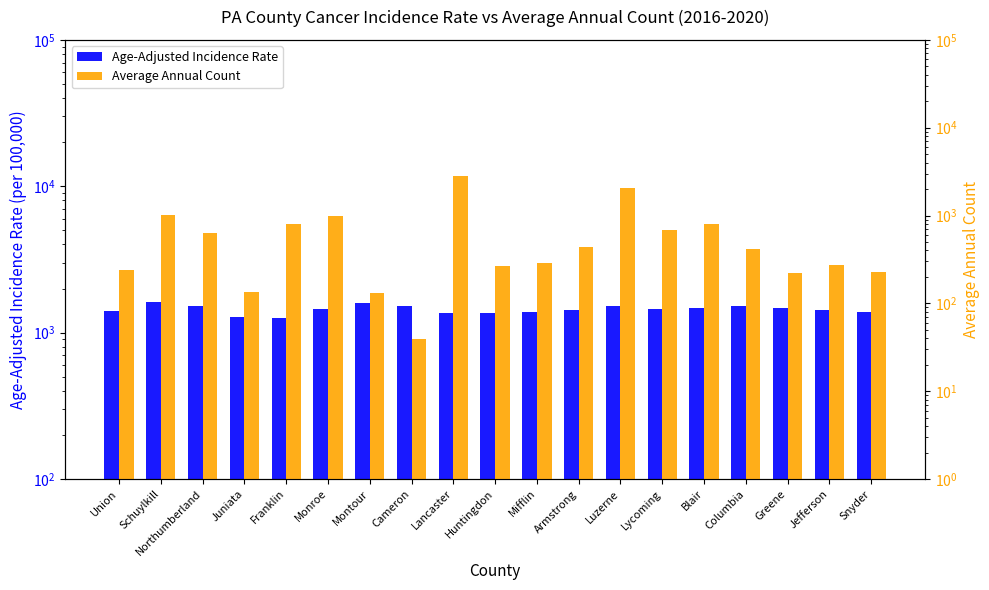

True or false: Age-Adjusted Incidence Rate has a value of 2348.8 at Northumberland.

False